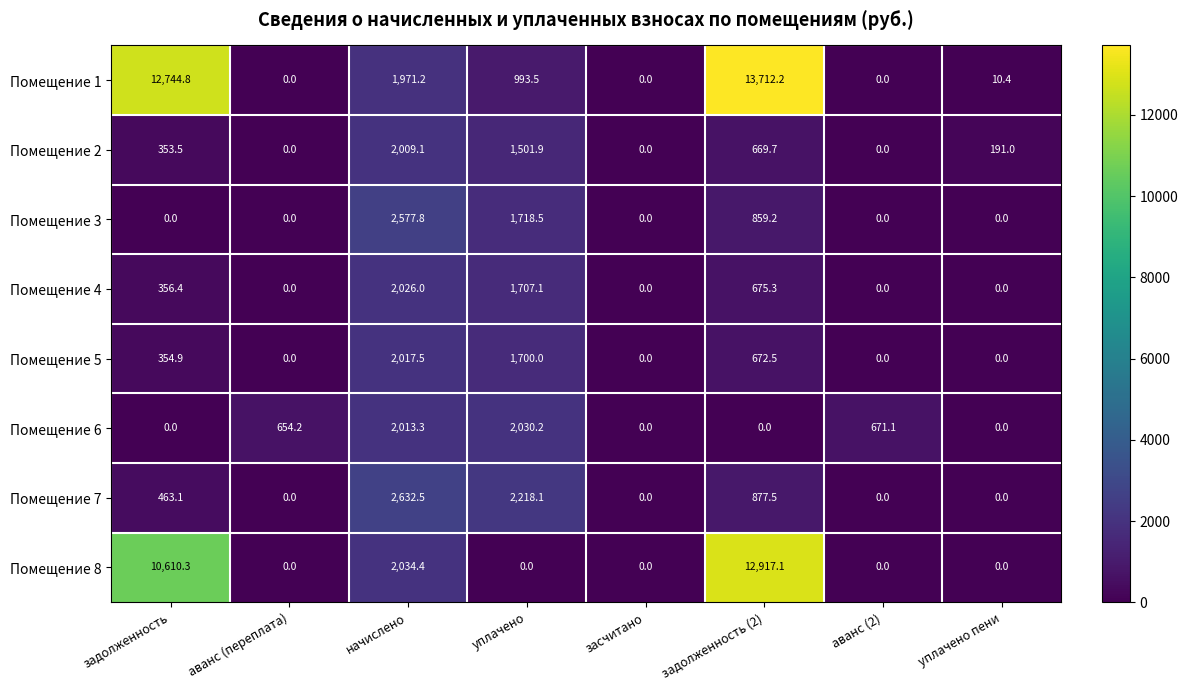

The value of Помещение 2 at аванс (2) is 0.0. True or false?

True